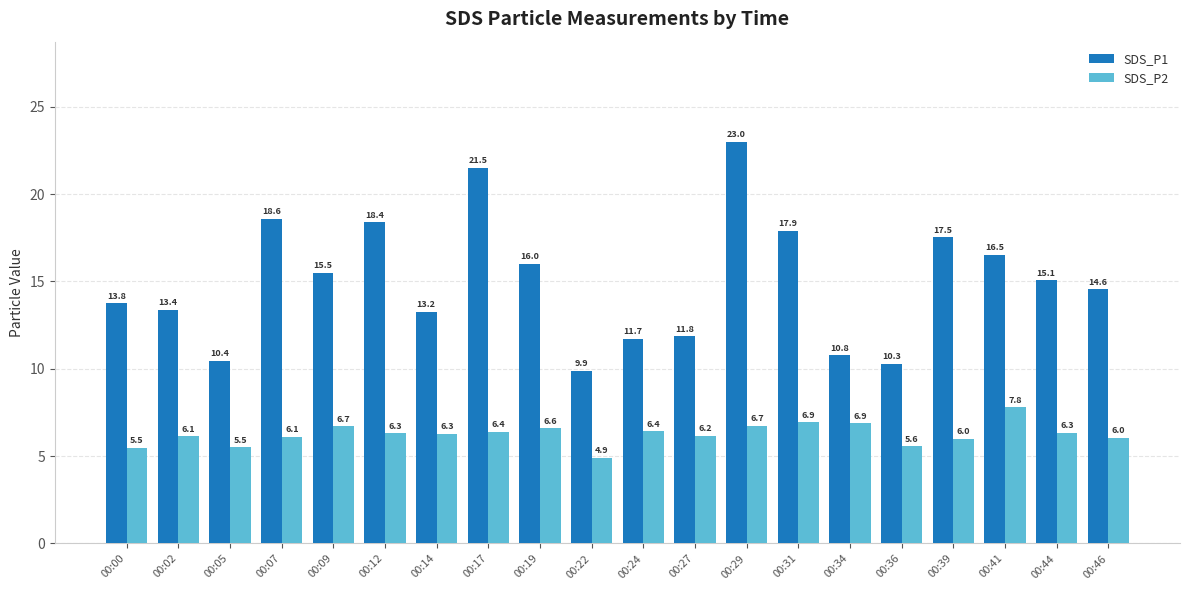

Where does the SDS_P2 series first go above 6?

00:02